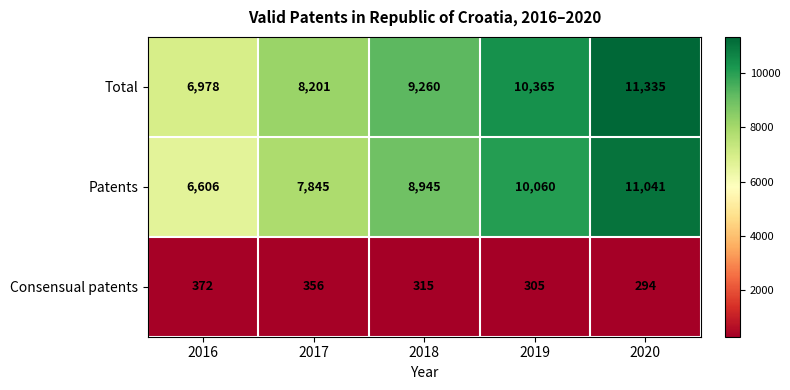

List the series in order of their peak value, highest first.

Total, Patents, Consensual patents